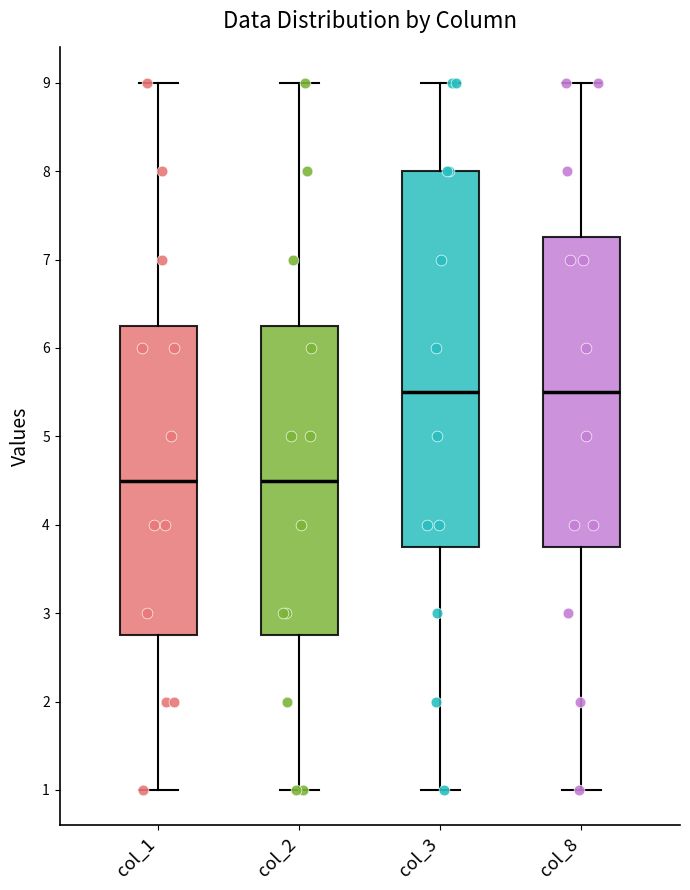

Where is the lower edge of the box for col_1 on the y-axis? The values are not printed on the chart, so give them approximately, as read against the axis.

2.8